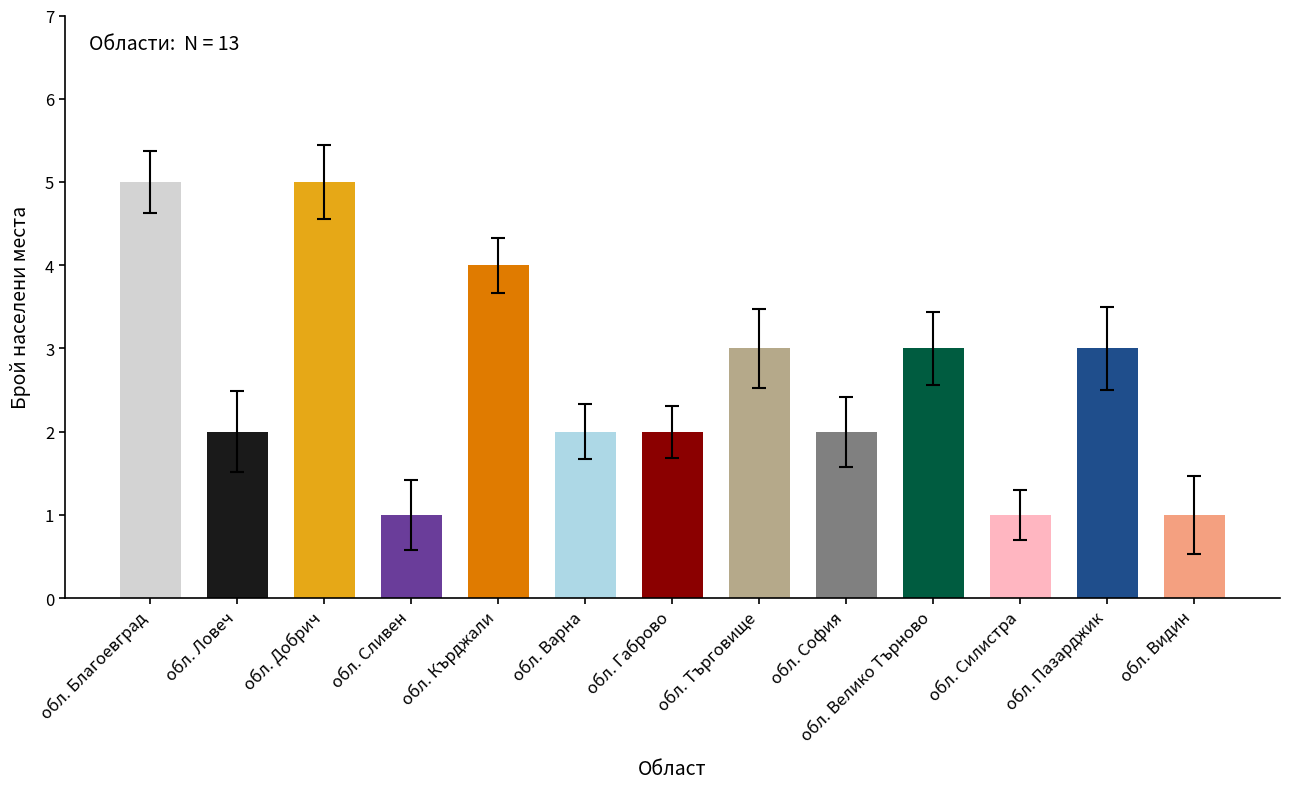

Is it true that the value at обл. Пазарджик is 3?

True